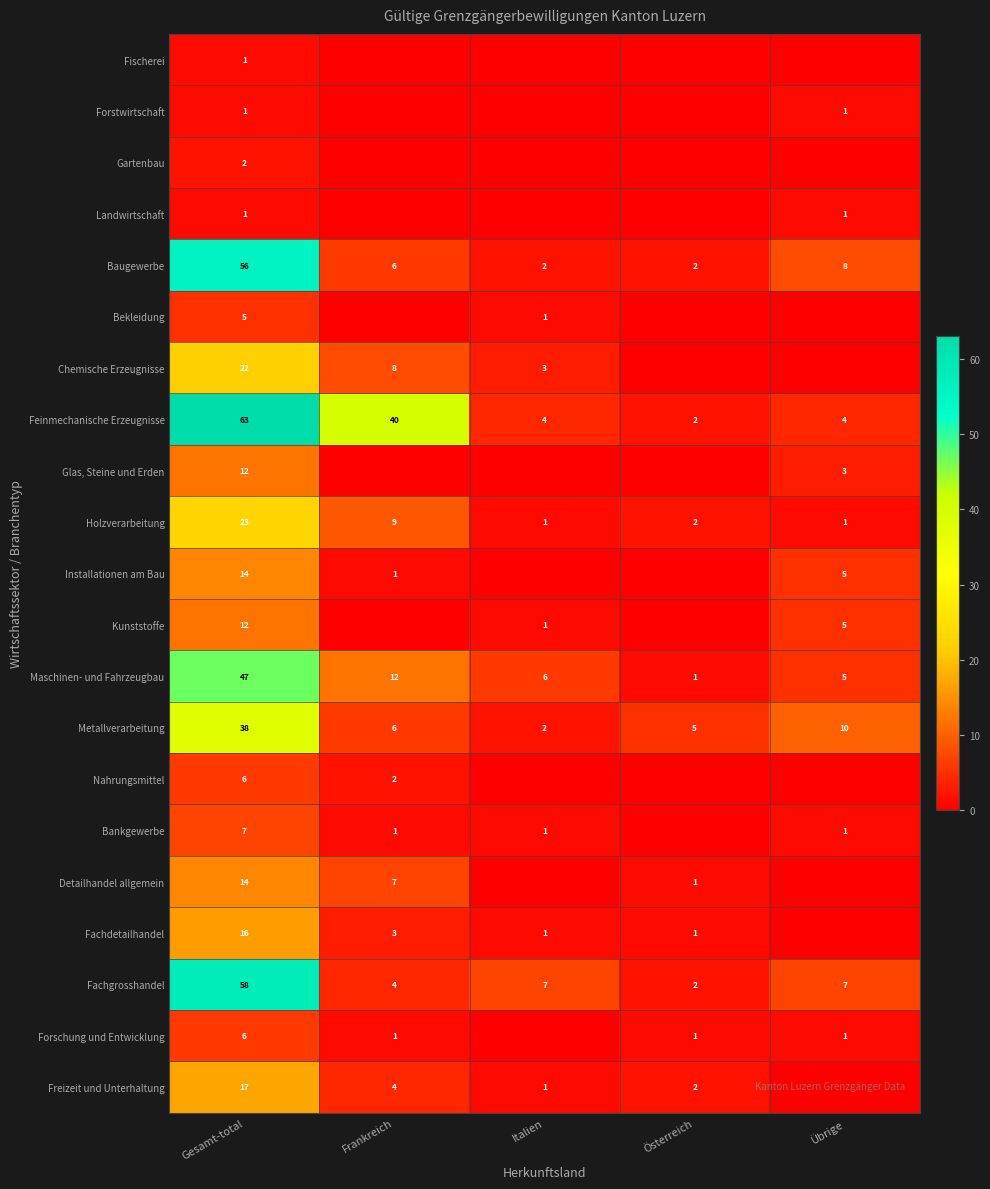

True or false: Baugewerbe has a value of 2 at Österreich.

True